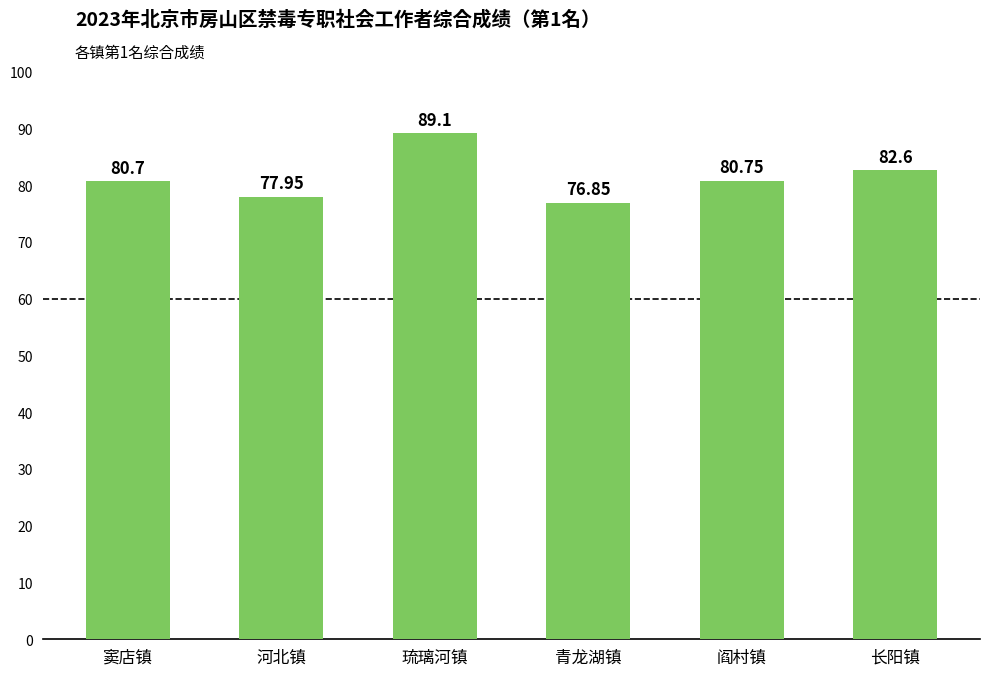

What is the maximum value shown in the chart?

89.1